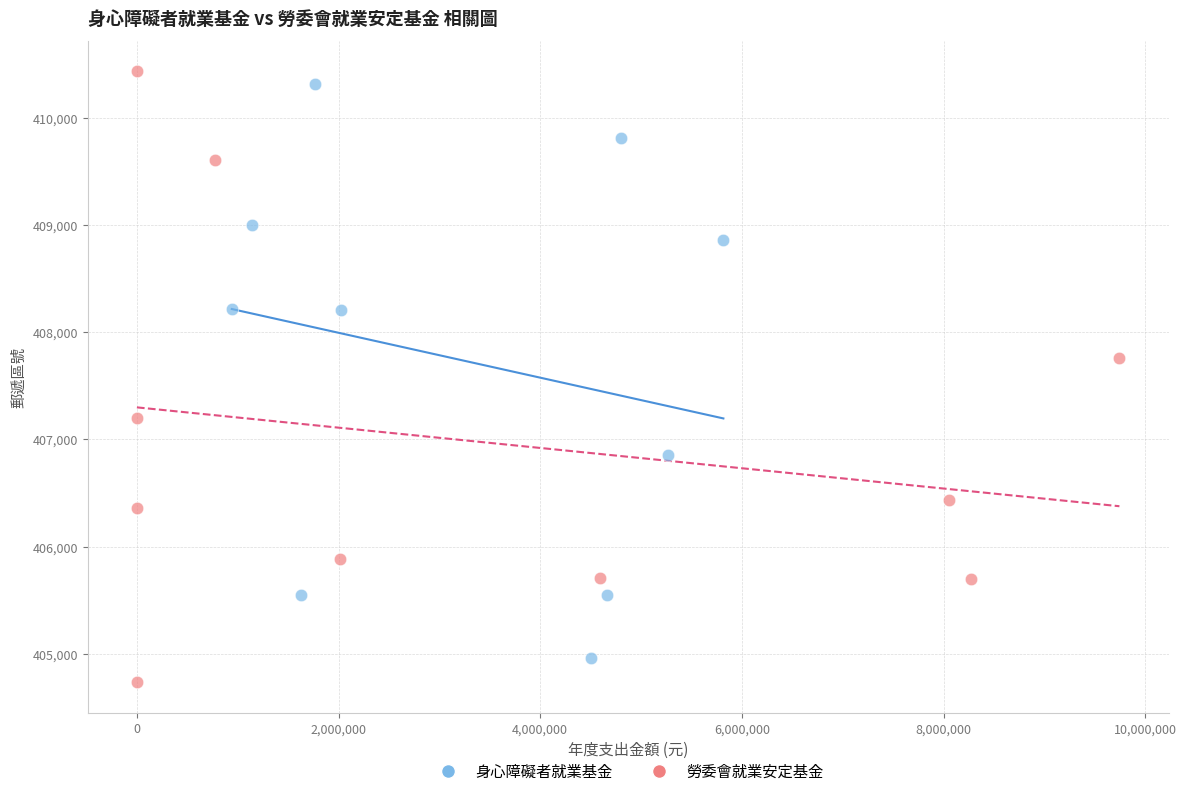

Which series has the widest spread of Y values?

勞委會就業安定基金